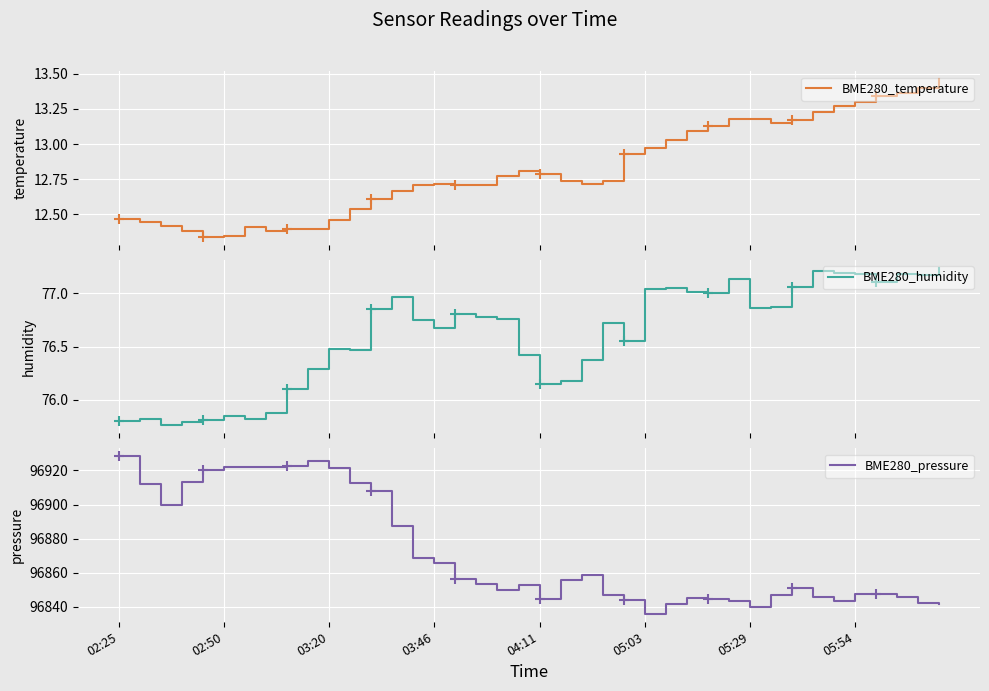

The BME280_pressure series shows 96921.3 at 03:20. True or false?

True